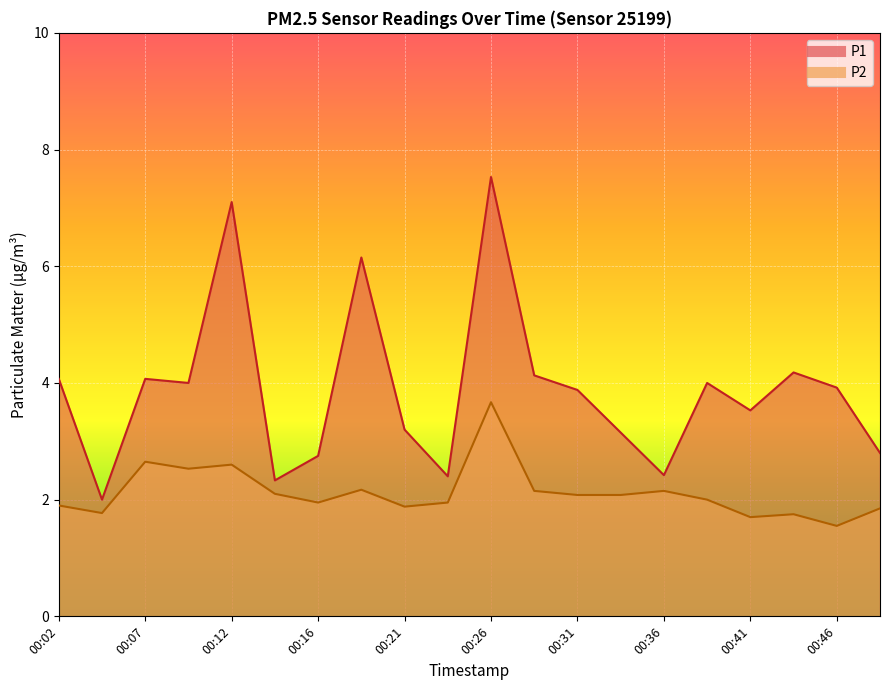

Reading left to right, list all the values displayed in this chart.

P1: 00:02=4.1	00:04=2.0	00:07=4.1	00:09=4.0	00:12=7.1	00:14=2.3	00:16=2.8	00:19=6.2	00:21=3.2	00:24=2.4	00:26=7.5	00:29=4.1	00:31=3.9	00:34=3.1	00:36=2.4	00:38=4.0	00:41=3.5	00:43=4.2	00:46=3.9	00:48=2.8
P2: 00:02=1.9	00:04=1.8	00:07=2.6	00:09=2.5	00:12=2.6	00:14=2.1	00:16=1.9	00:19=2.2	00:21=1.9	00:24=1.9	00:26=3.7	00:29=2.1	00:31=2.1	00:34=2.1	00:36=2.1	00:38=2.0	00:41=1.7	00:43=1.8	00:46=1.6	00:48=1.9